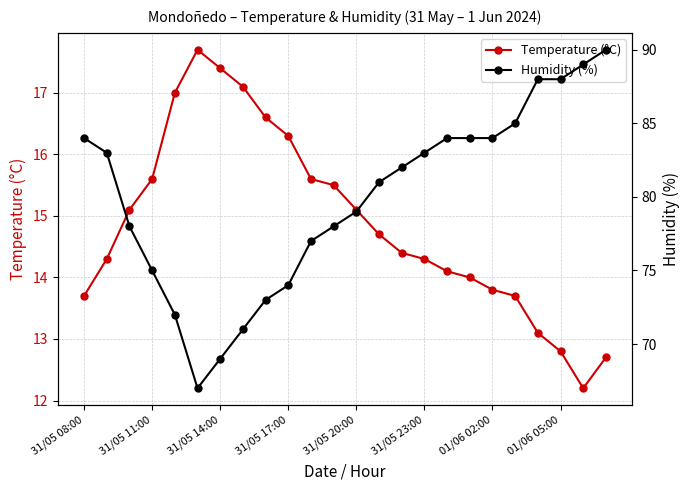

Where is the first local minimum for Temperature (°C)?

22